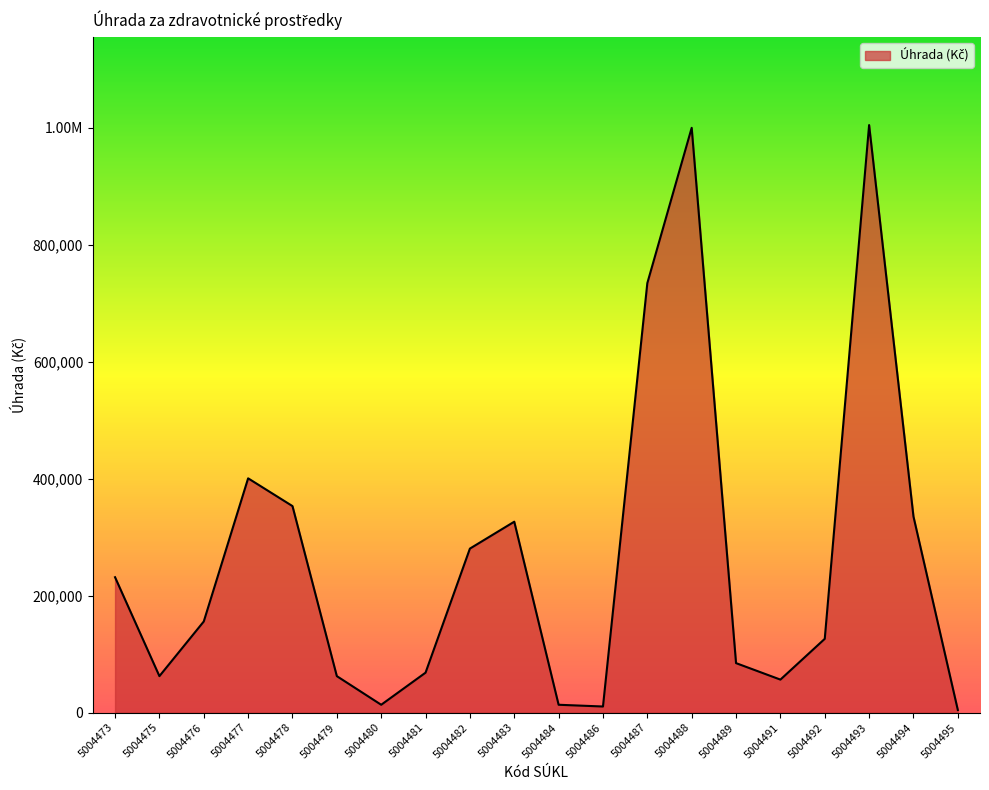

Does the chart have visible grid lines?

No